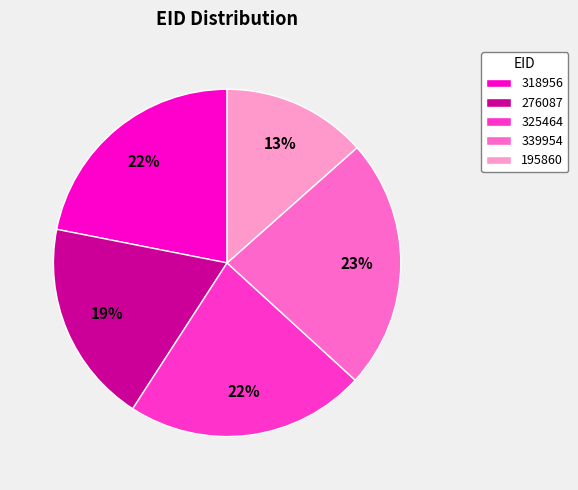

Is 276087 the majority of the pie?

No